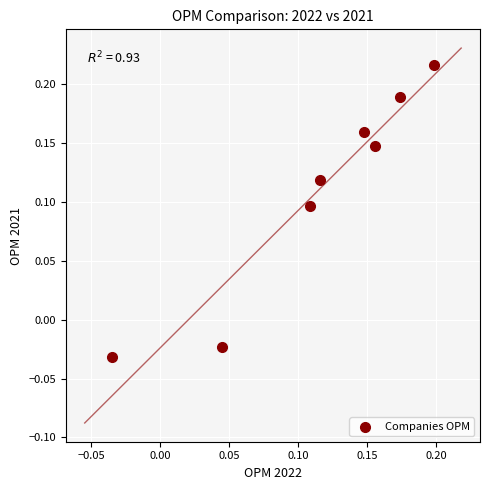

How many points are shown in the scatter plot?

8